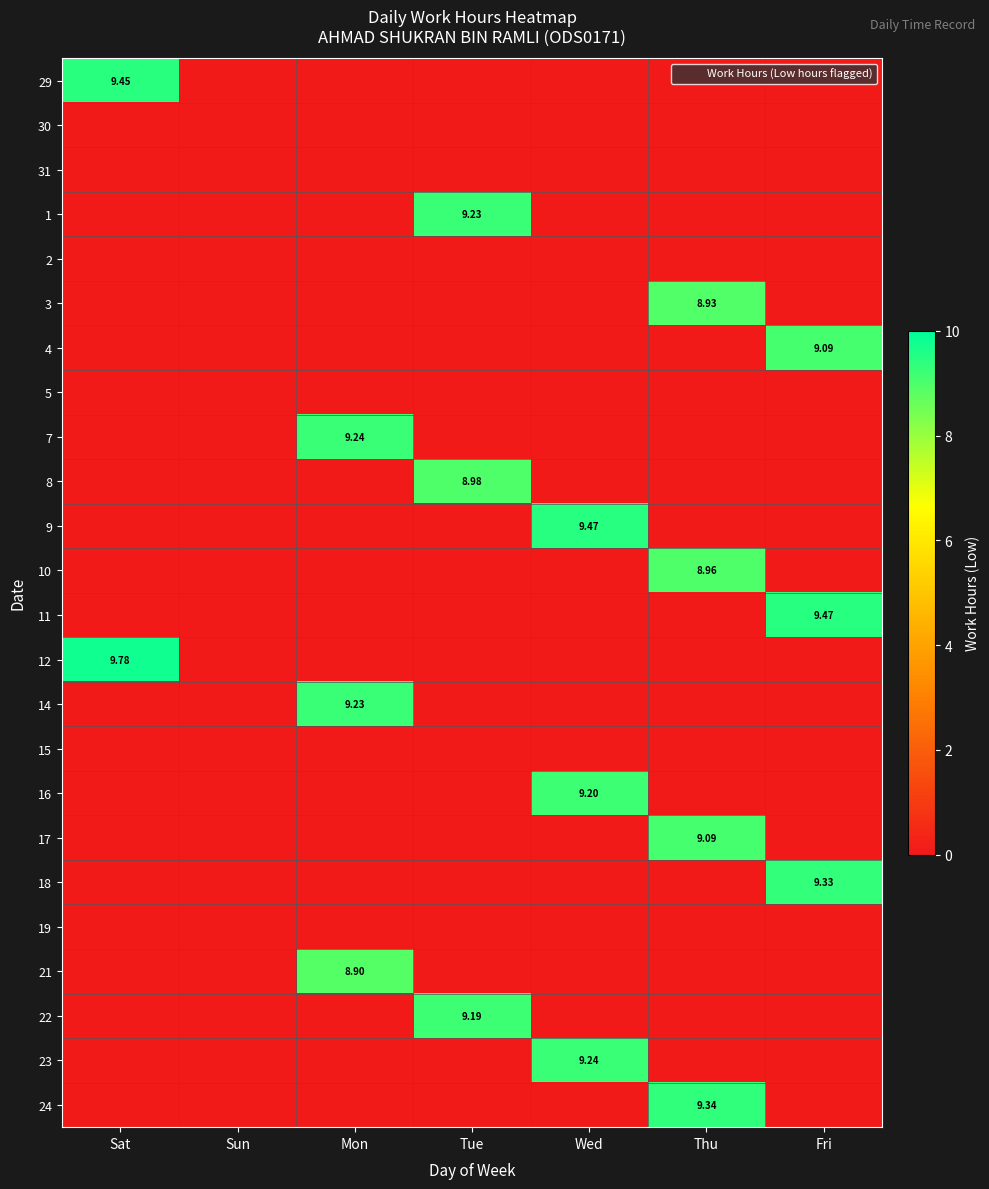

True or false: 17 has a value of -4.6 at Fri.

False